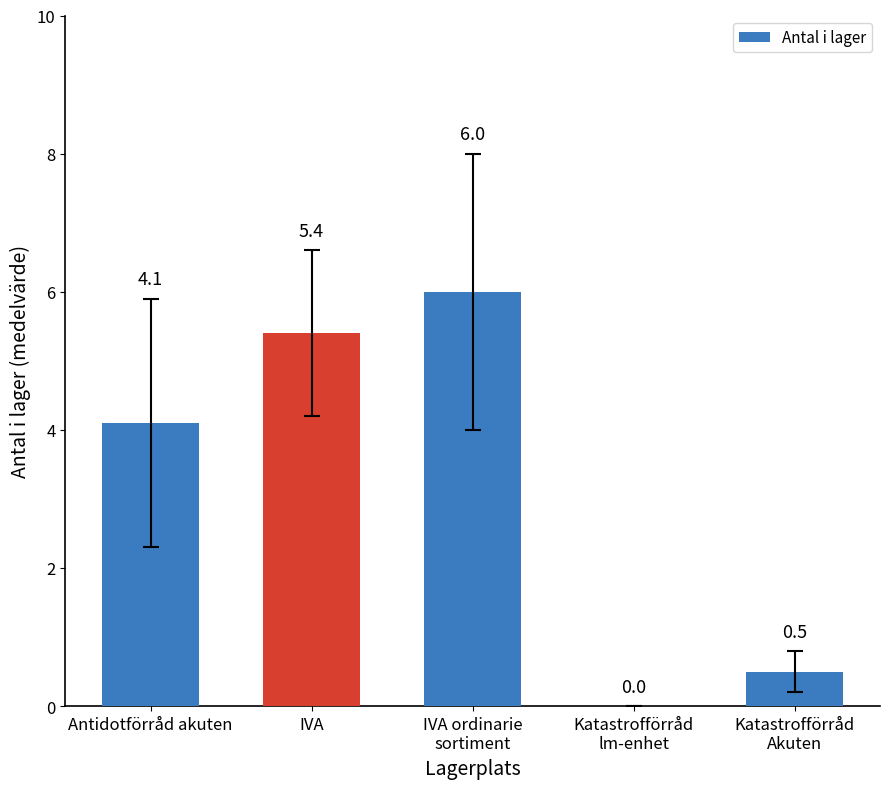

What is the ratio of the value at IVA to the value at IVA ordinarie
sortiment?

0.9